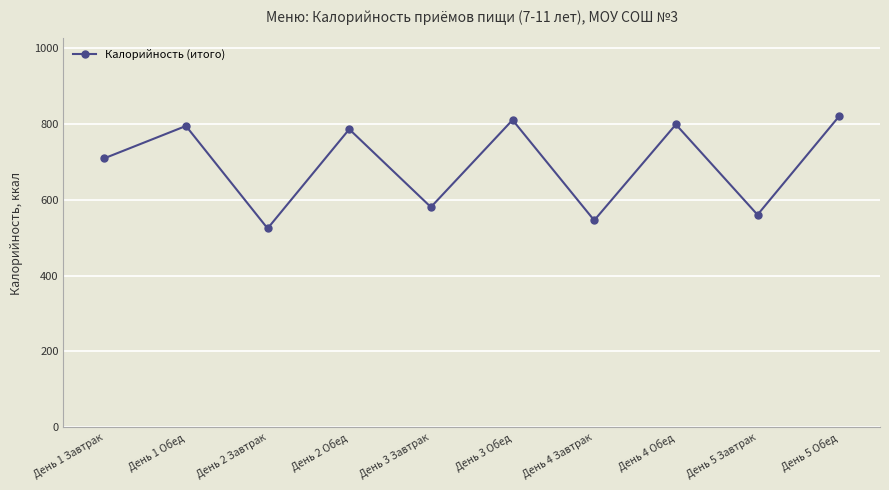

What is the sum of all values?

6928.7